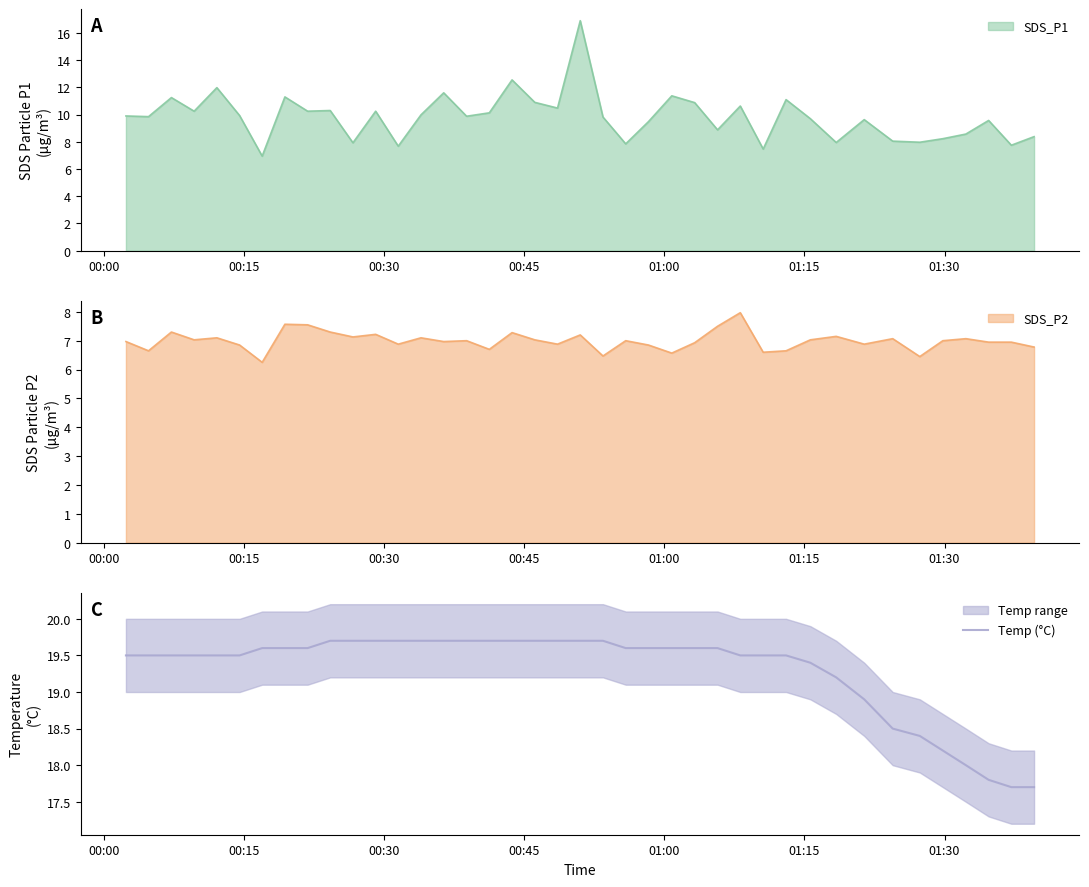

What is the minimum value for Temp (°C)?

17.7